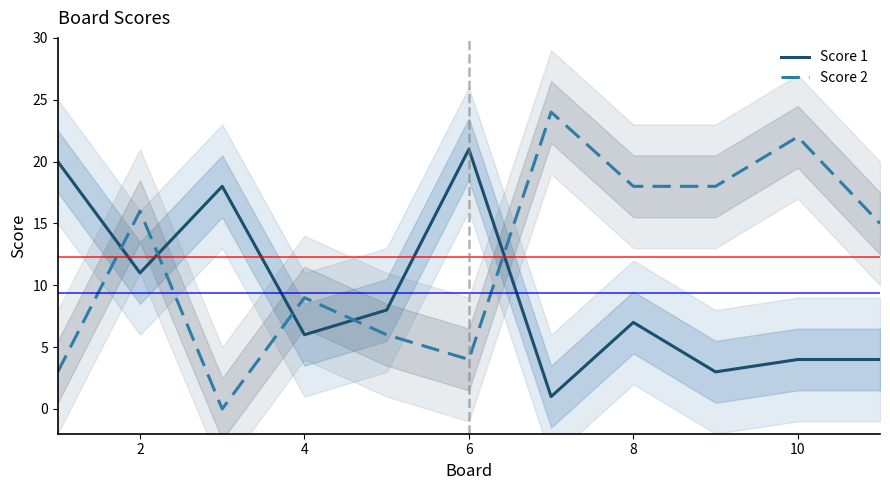

What is the approximate value of Score 1 at 6?

21